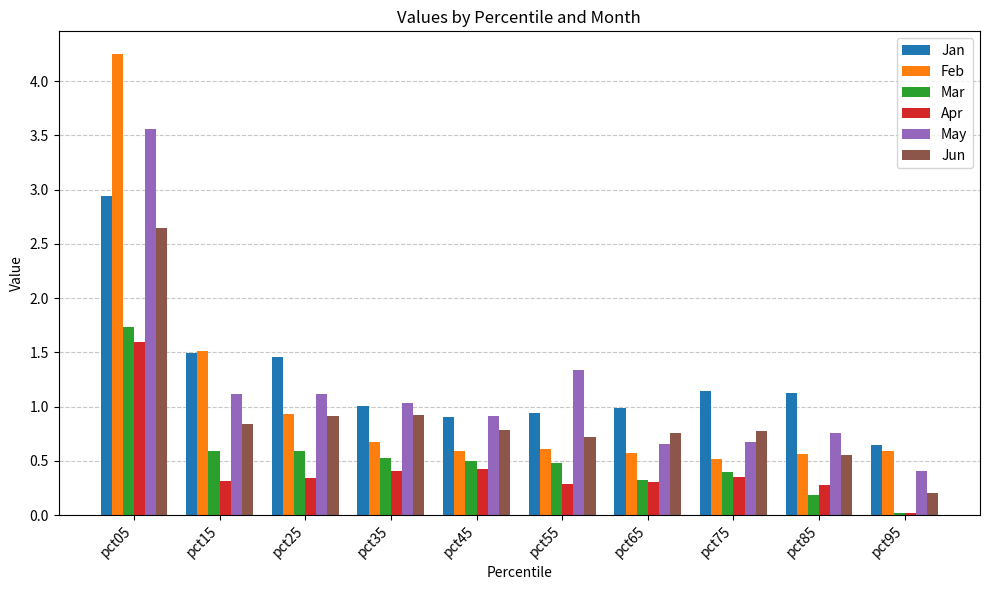

Is the value of May at pct75 greater than the value of Feb at pct75?

Yes